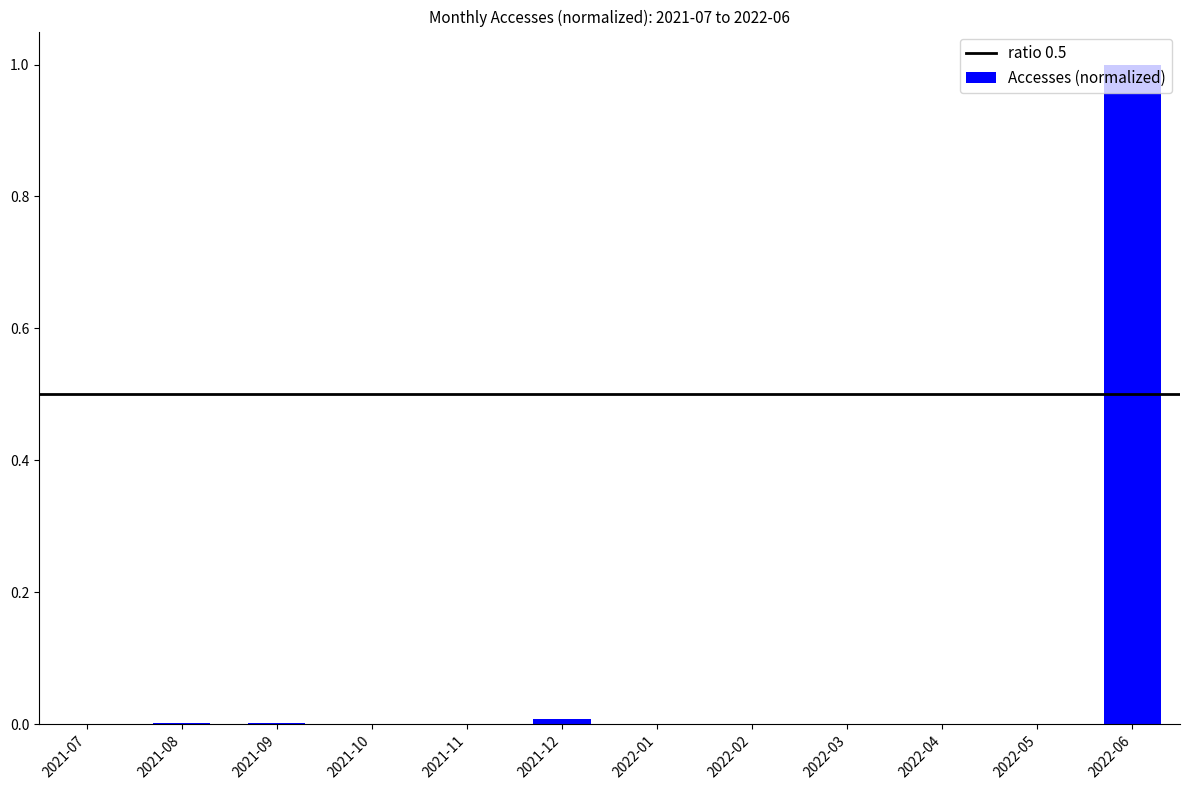

At which category does the chart reach its peak across all series?

2022-06